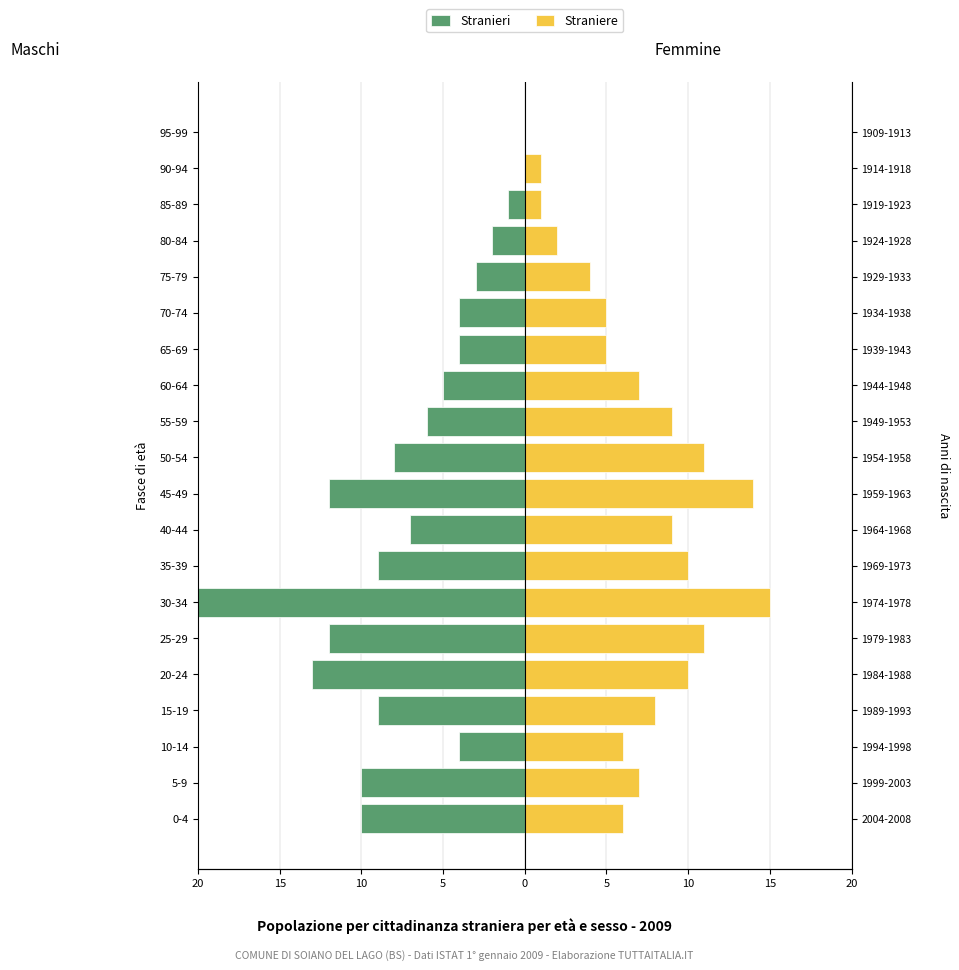

What is the minimum value for Stranieri?

-31